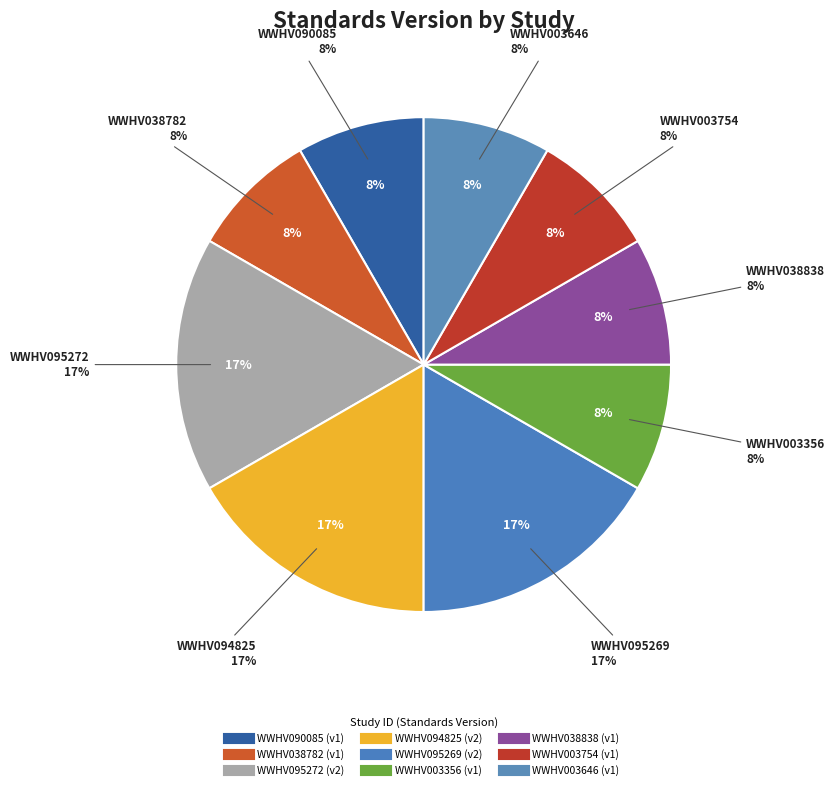

Which slice is the smallest?

WWHV090085